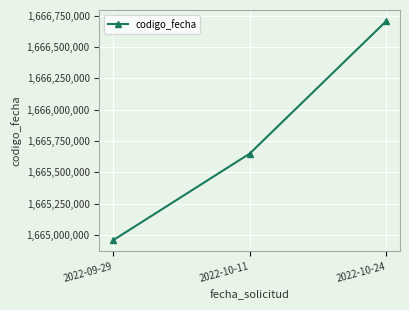

How many categories are shown in the chart?

3